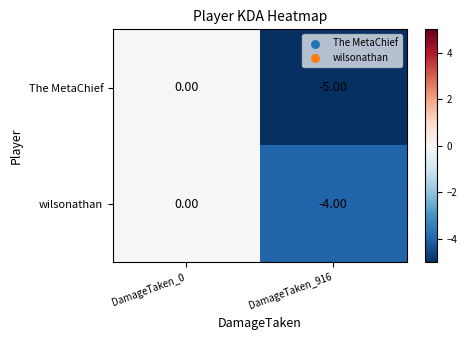

What is the total value across all series at DamageTaken_916?

-9